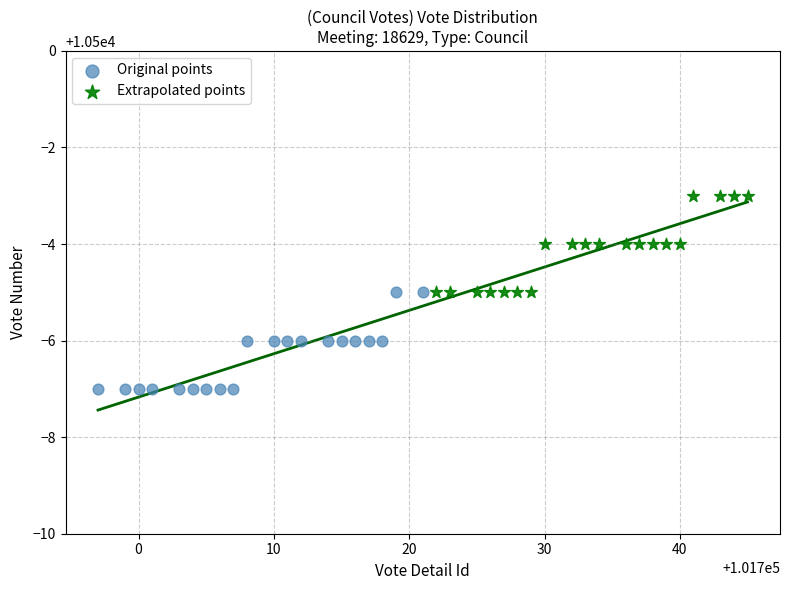

Which series reaches the minimum Y coordinate?

Original points